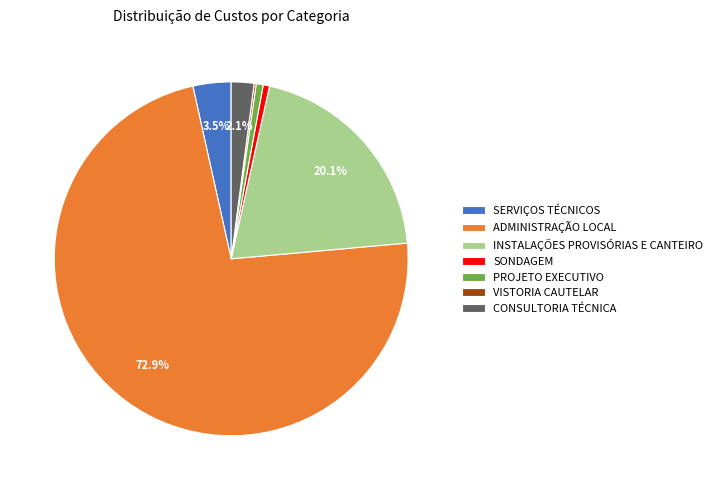

What is the majority slice?

ADMINISTRAÇÃO LOCAL